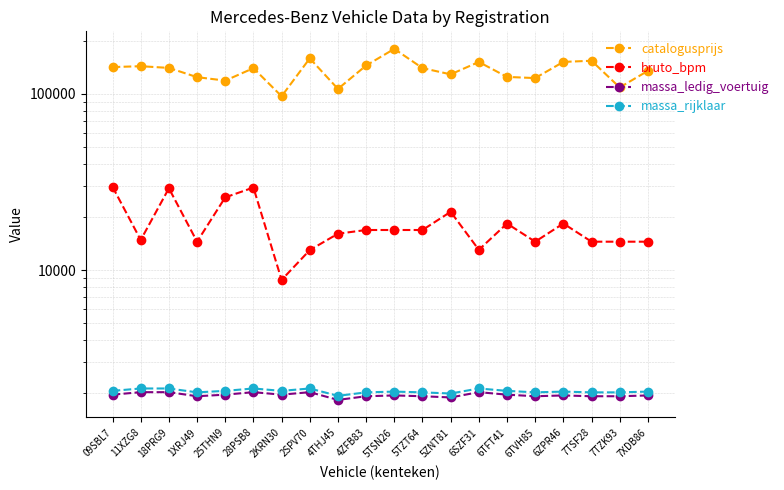

What is the total value across all series at 4THJ45?

126313